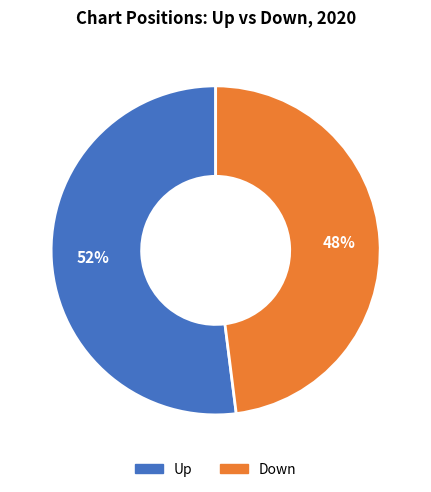

Is there a majority slice in this chart?

Yes